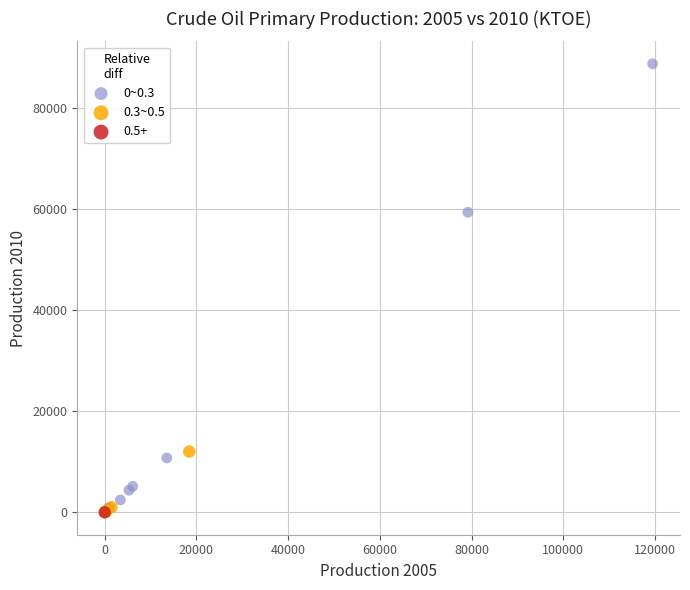

Which series reaches the maximum Y coordinate?

0~0.3